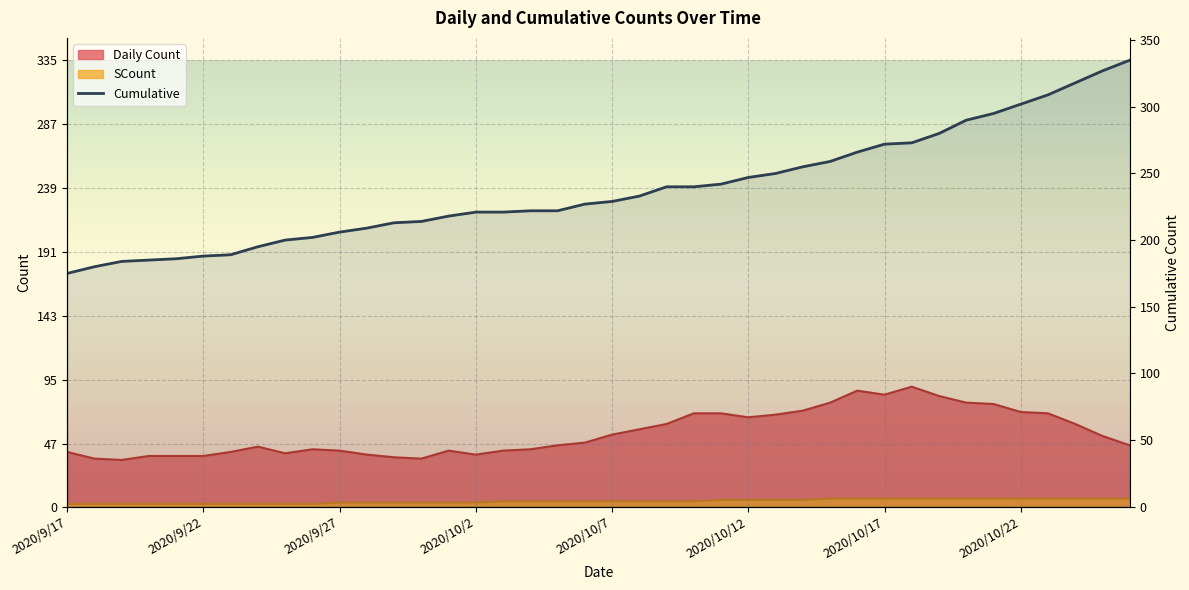

The chart shows a value of 141 at 2020/10/22. True or false?

False